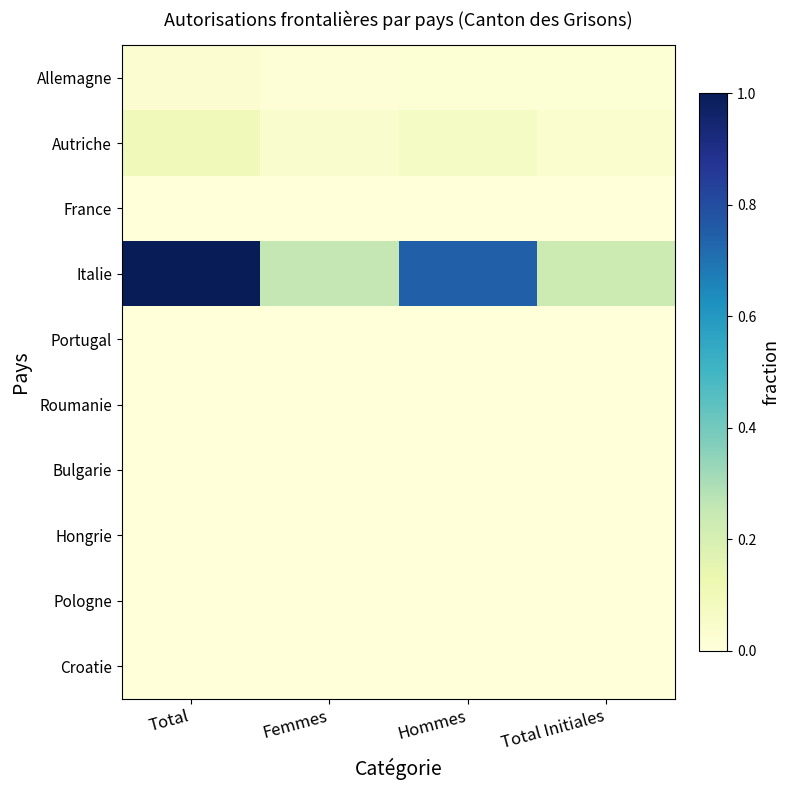

Which series has the widest spread of values?

Italie